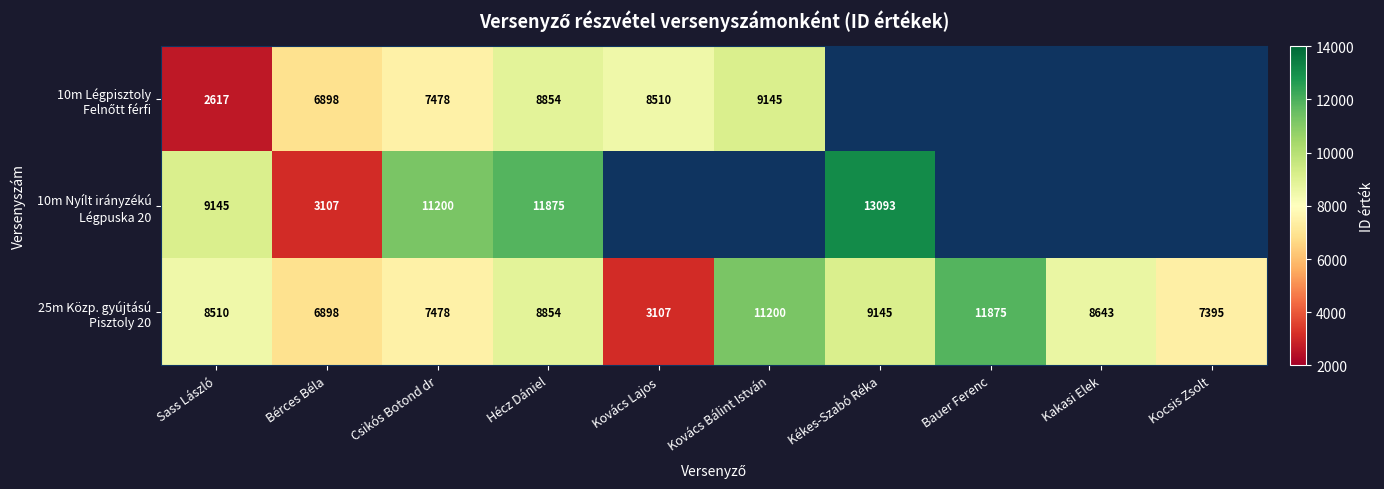

What is the spread (max minus min) of values at Sass László?

6528